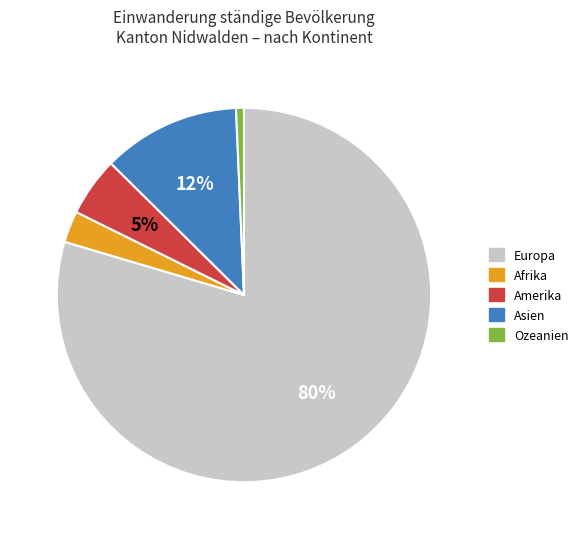

What is the majority slice?

Europa